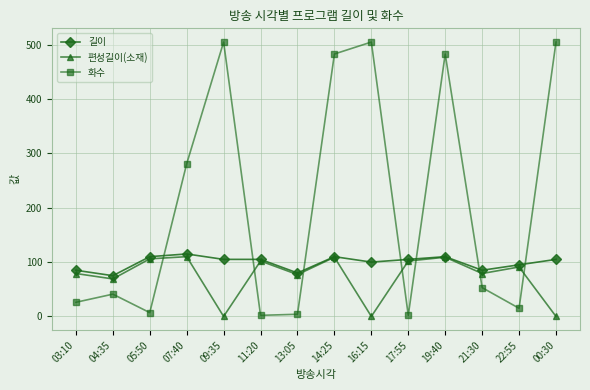

Which series has the largest total across all categories?

화수